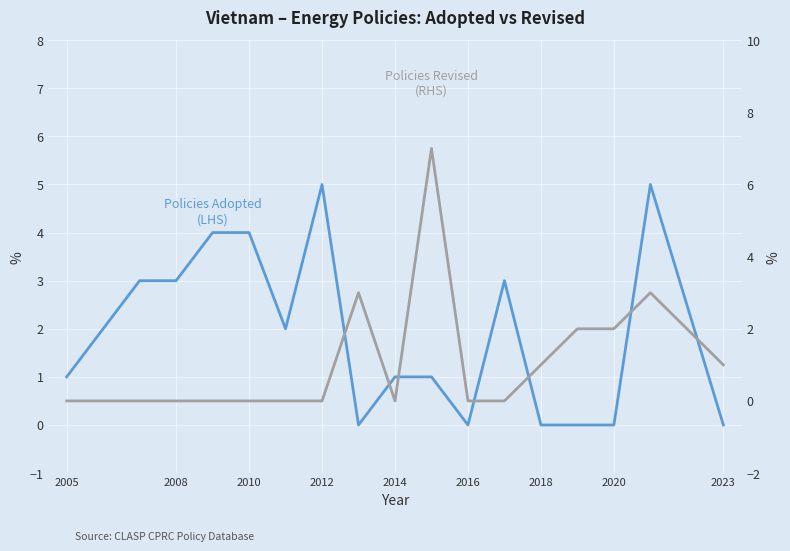

How many lines are shown in the chart?

2